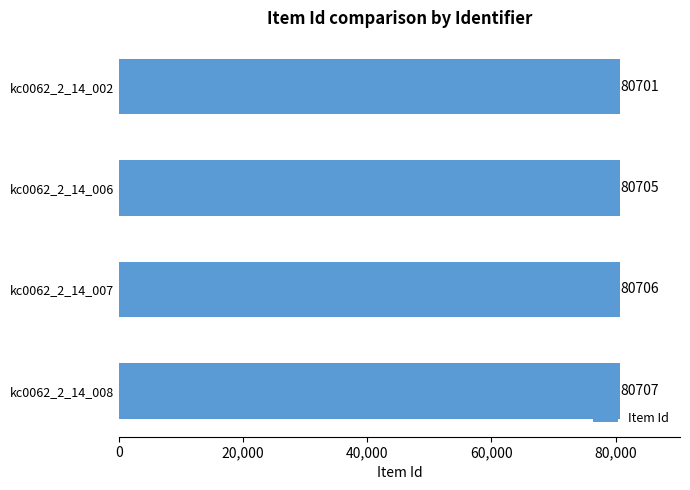

Which has a higher value, kc0062_2_14_008 or kc0062_2_14_007?

kc0062_2_14_008